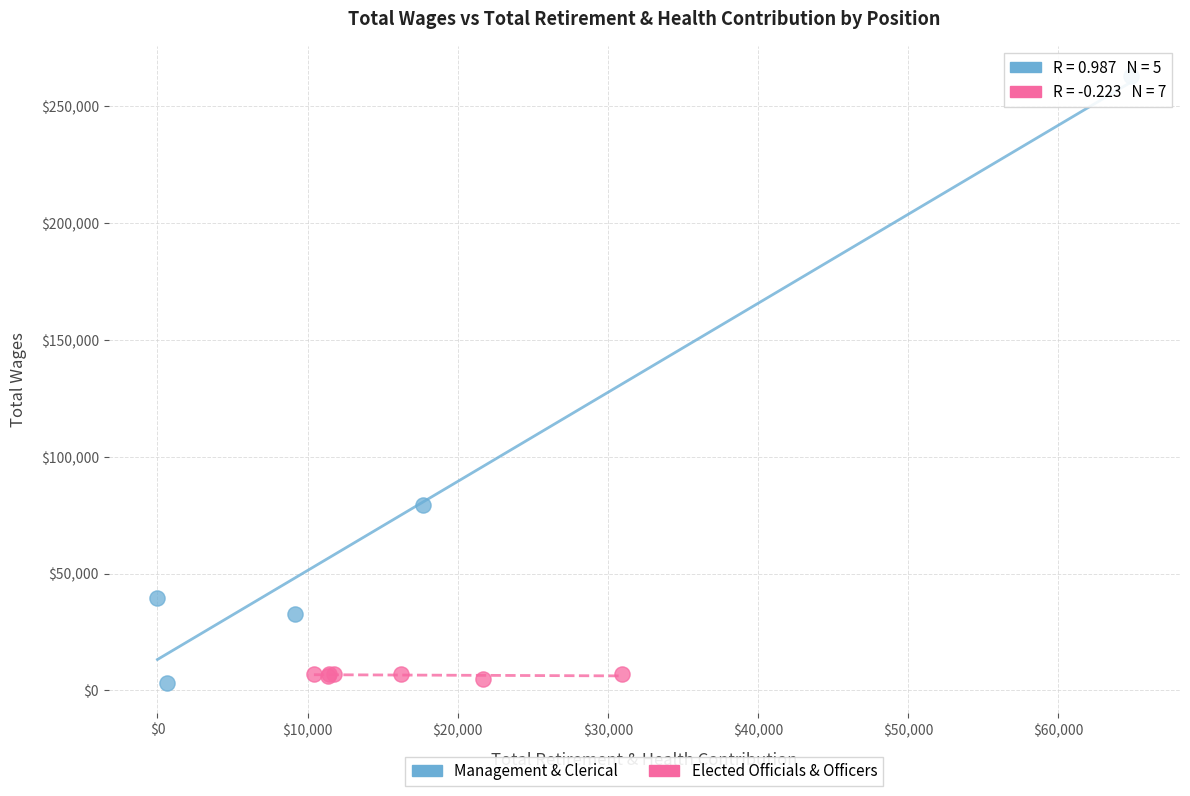

Which series reaches the maximum Y coordinate?

Management & Clerical